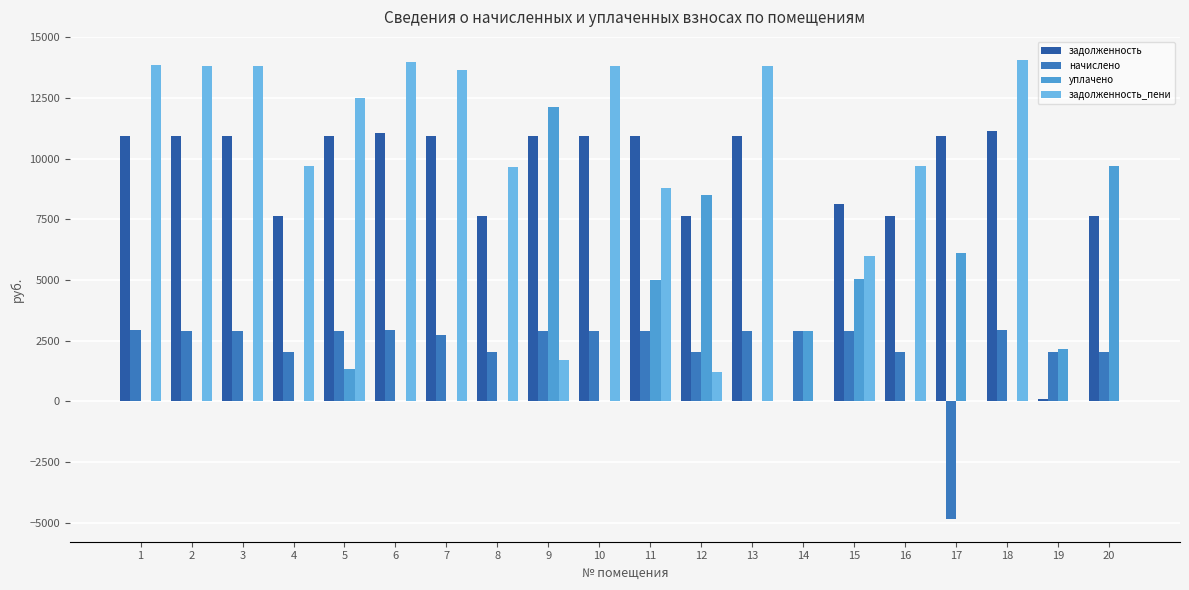

What value does the задолженность_пени series have at 8?

9665.4